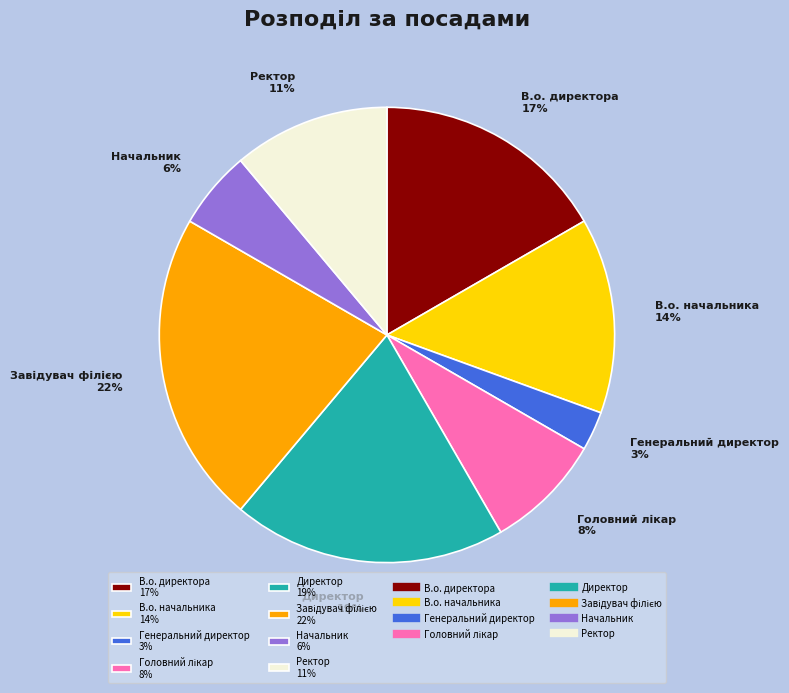

To the nearest percent, what percentage of the pie is Начальник?

6%